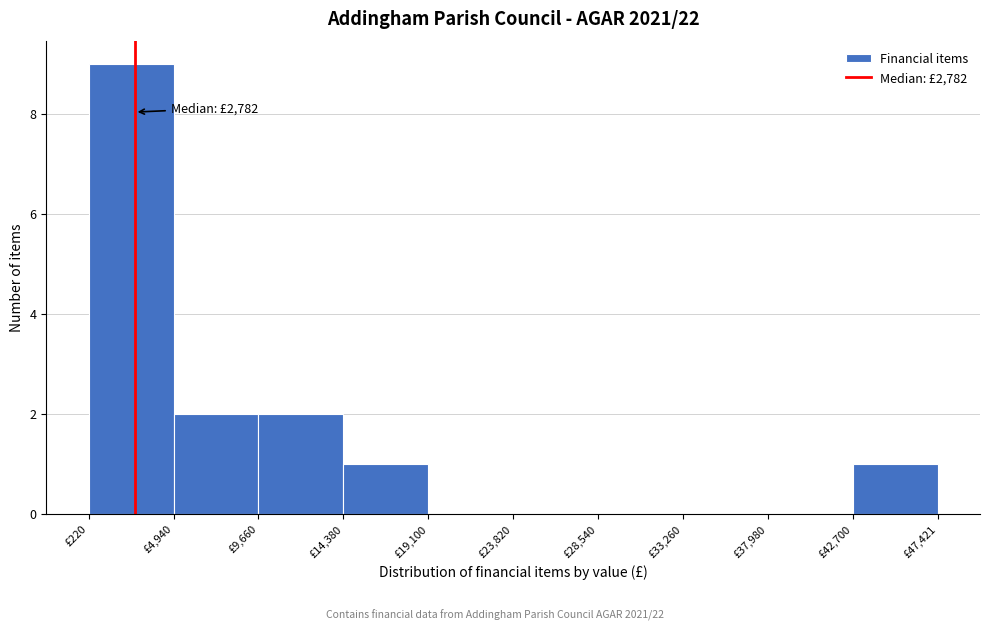

Which range on the x-axis has the tallest bar?

0 to 5000